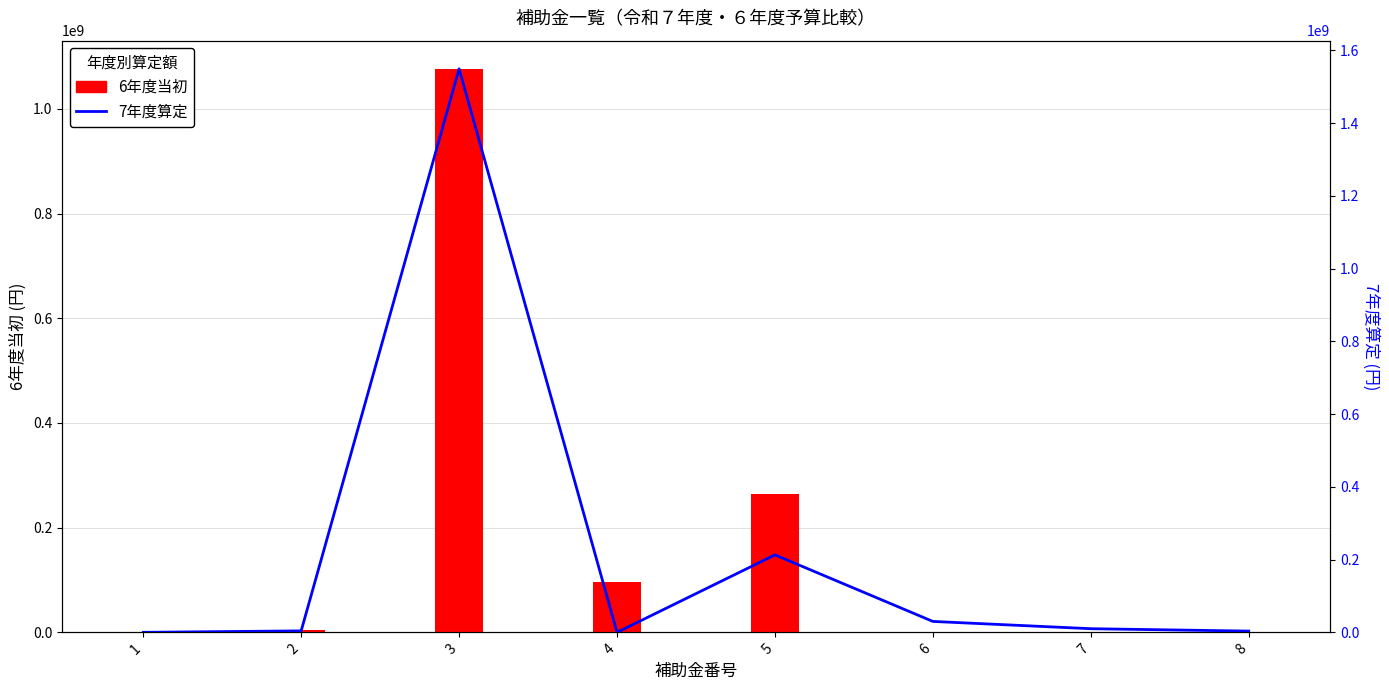

Which series changed the most between 3 and 6?

7年度算定